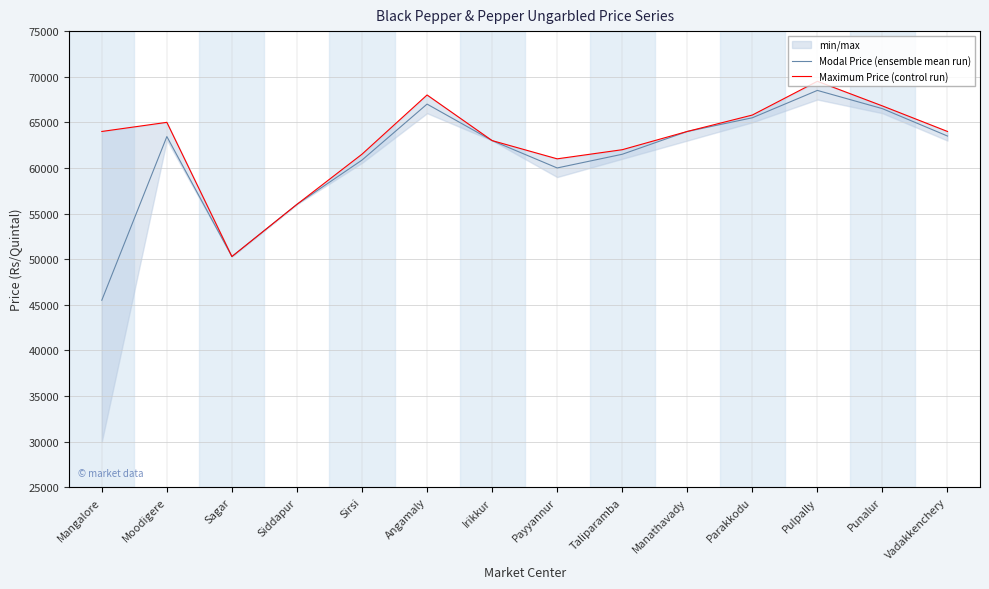

What is the label of the 9th point from the left?

Taliparamba